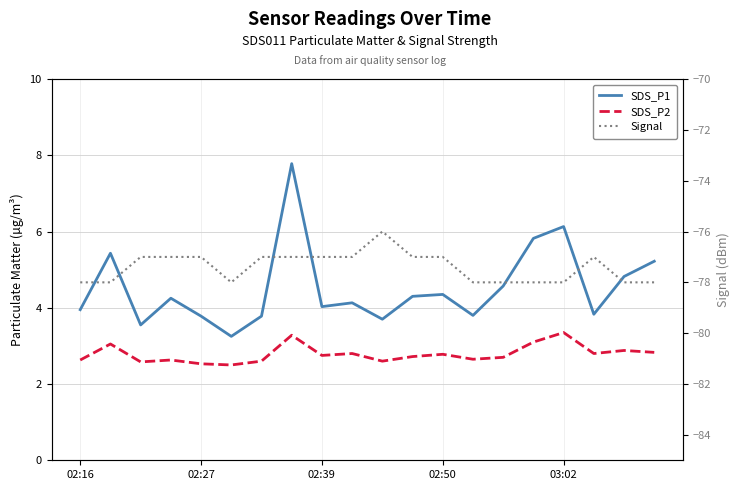

Does the chart have visible grid lines?

Yes